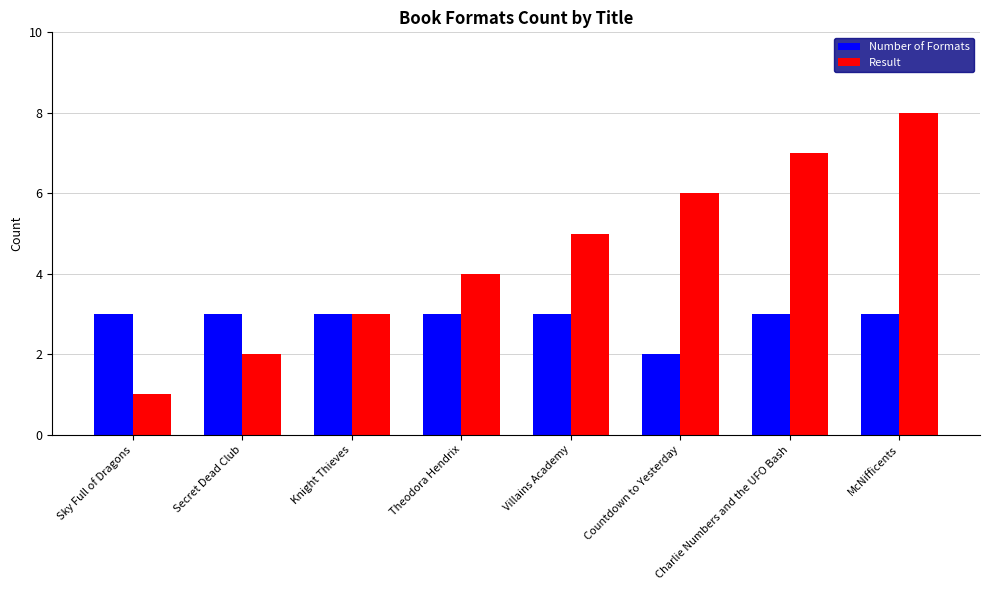

Is it true that Number of Formats equals 2 at Villains Academy?

False